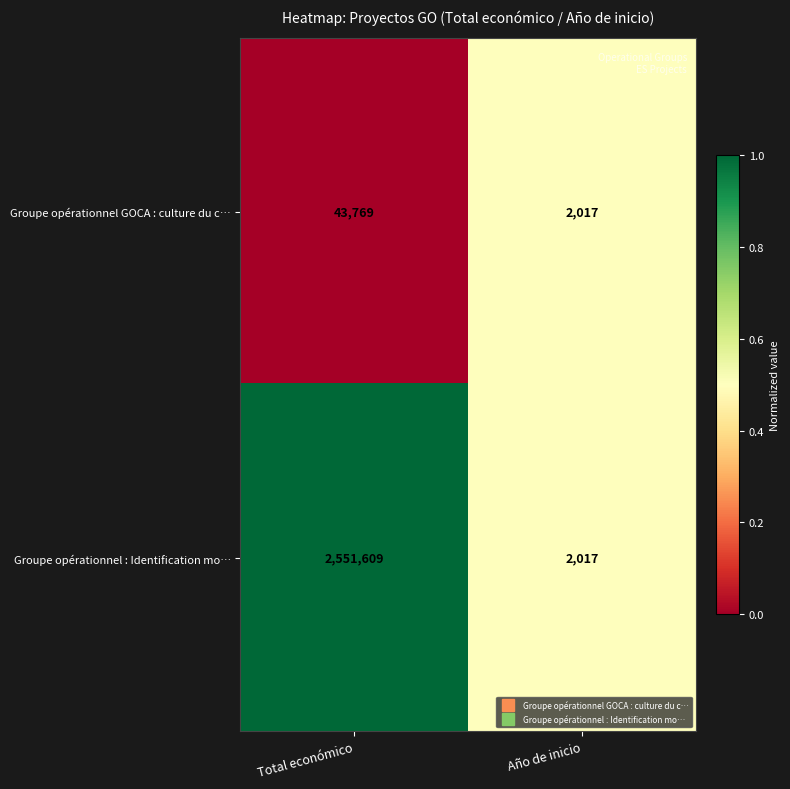

Rank the series by their maximum value, from highest to lowest.

Groupe opérationnel : Identification mo…, Groupe opérationnel GOCA : culture du c…